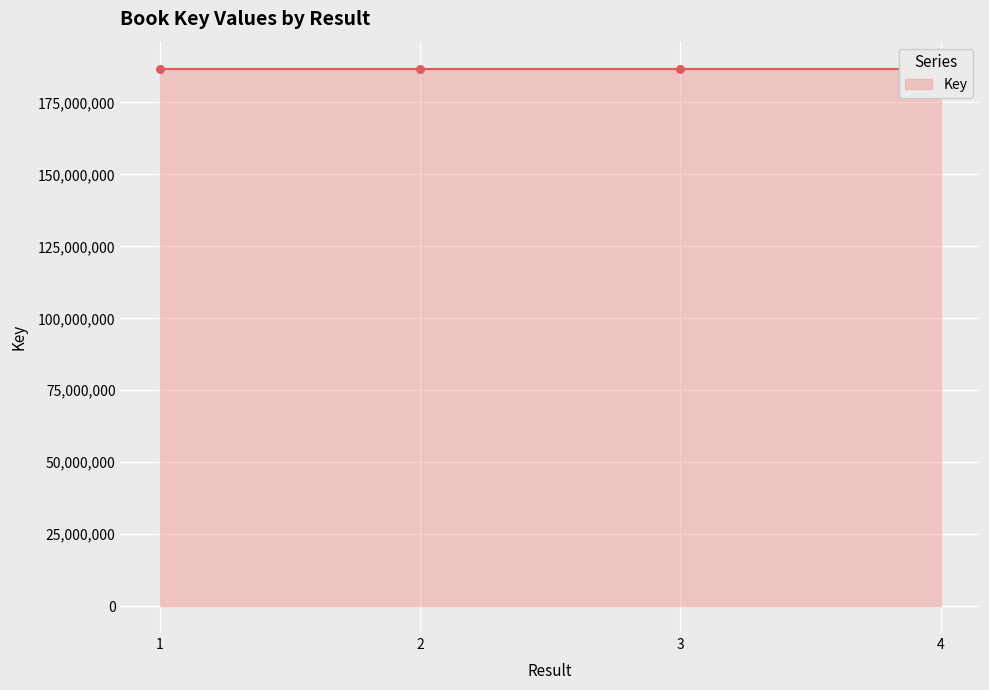

Between 4 and 1, which is larger?

4